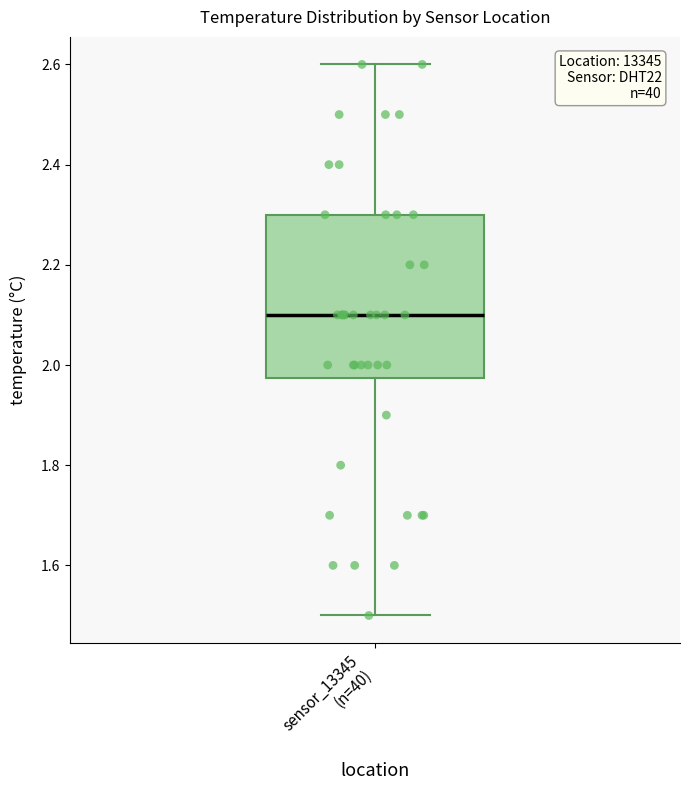

Where does the lower whisker of the box for sensor_13345 (n=40) end on the y-axis? The values are not printed on the chart, so give them approximately, as read against the axis.

1.50